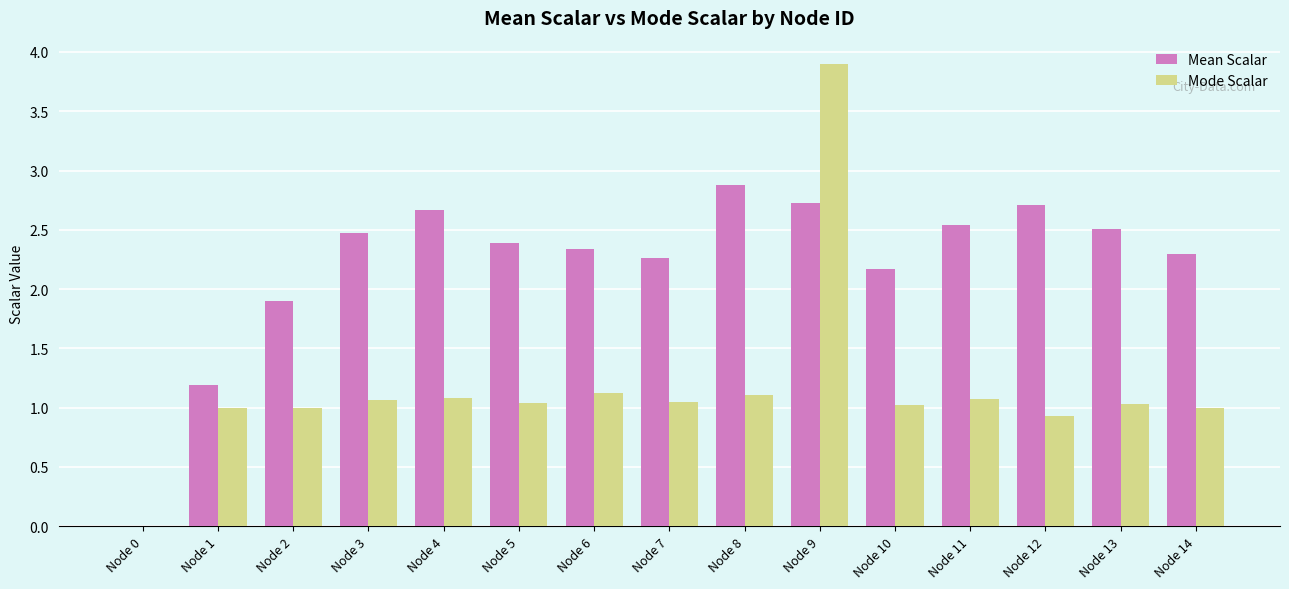

Where does the Mean Scalar series first go above 2?

Node 3